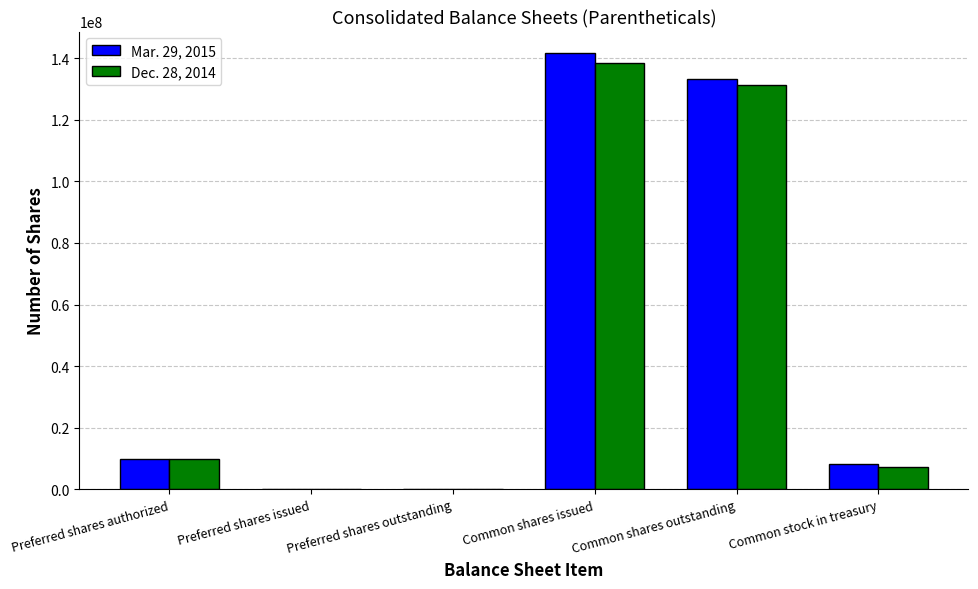

At which category is the sum across all series the highest?

Common shares issued